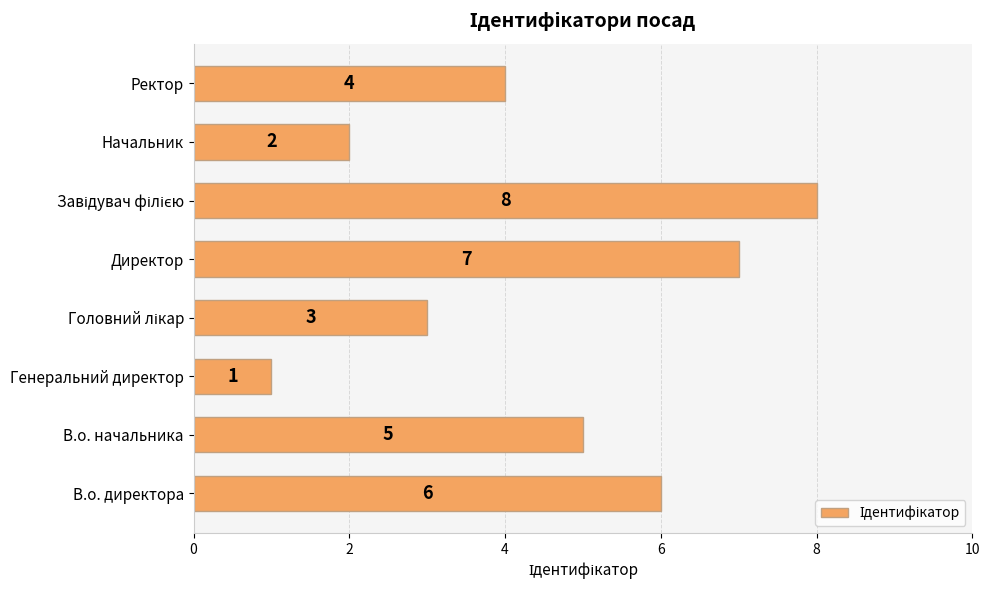

What is the greatest value displayed?

8